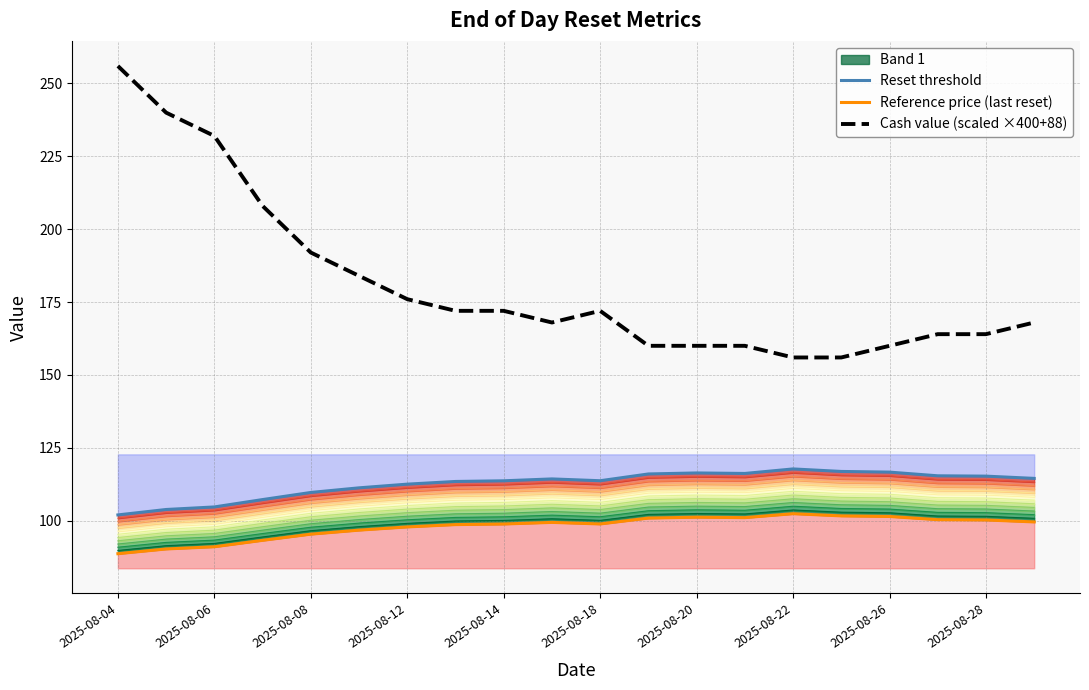

How many values in the Cash value (scaled ×400+88) series exceed 172?

7